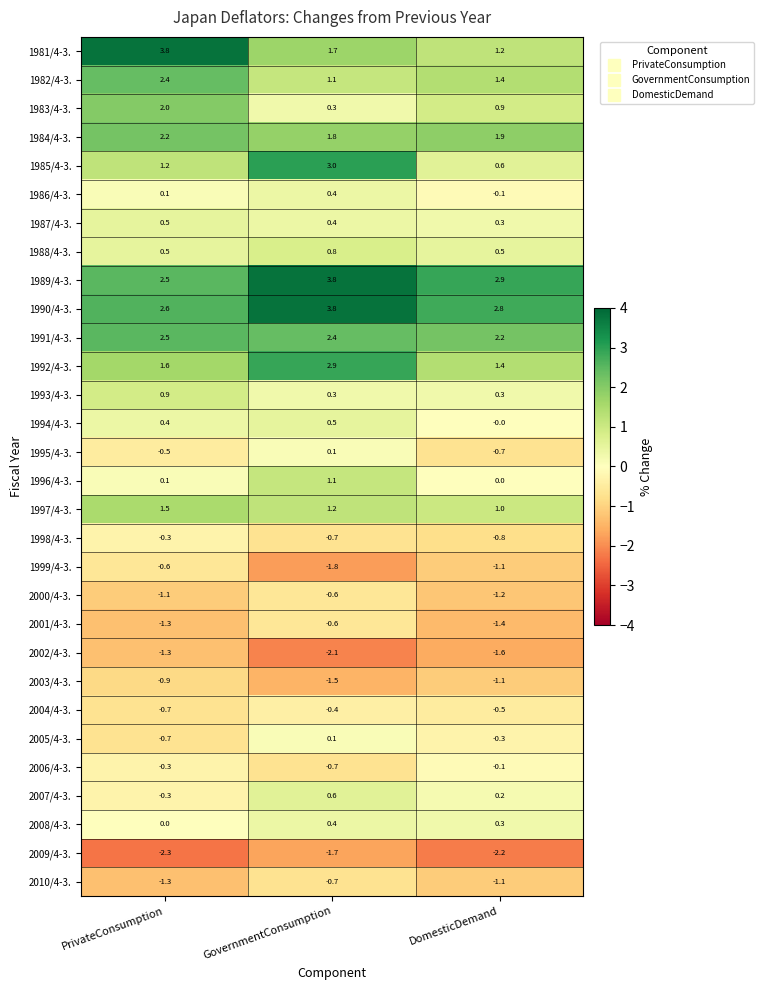

What value does the 1981/4-3. series have at GovernmentConsumption?

1.7